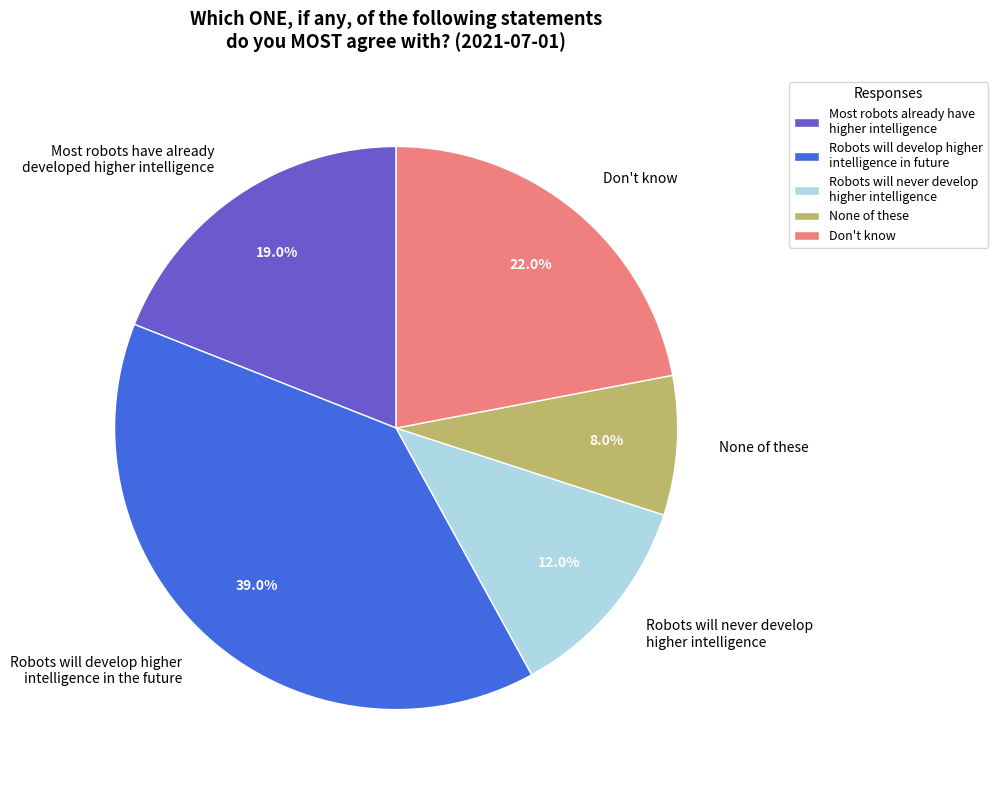

Is there any slice that represents more than half of the pie?

No